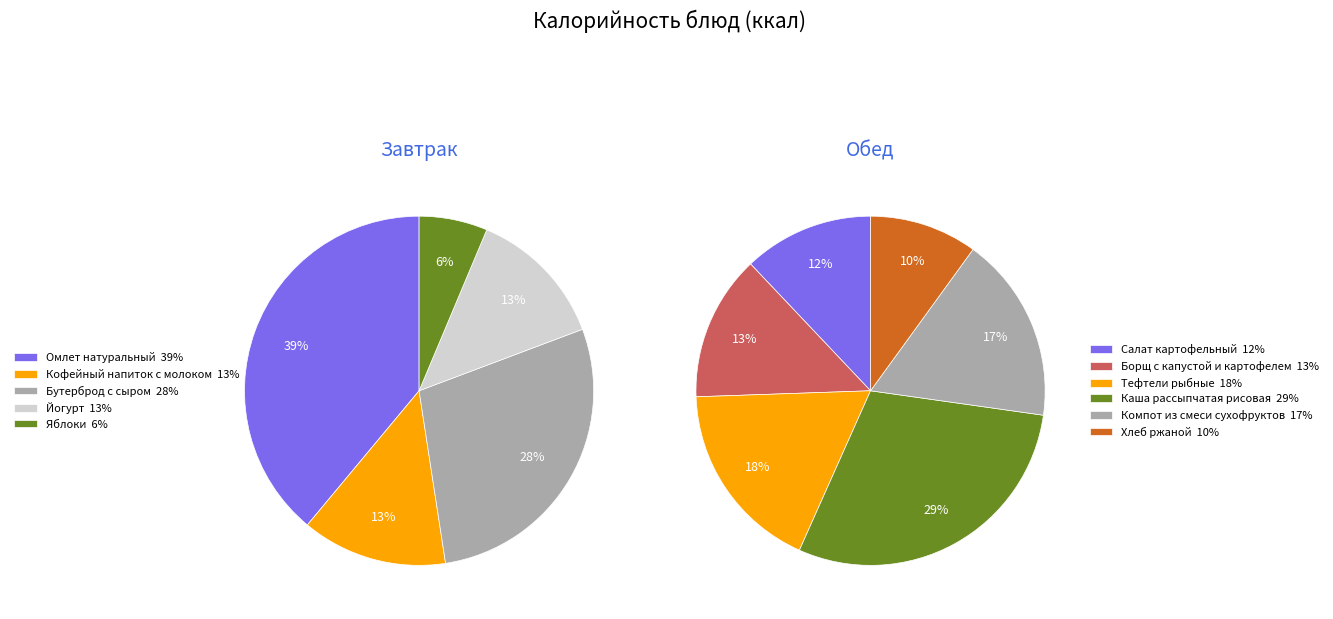

Does any single category account for the majority?

No